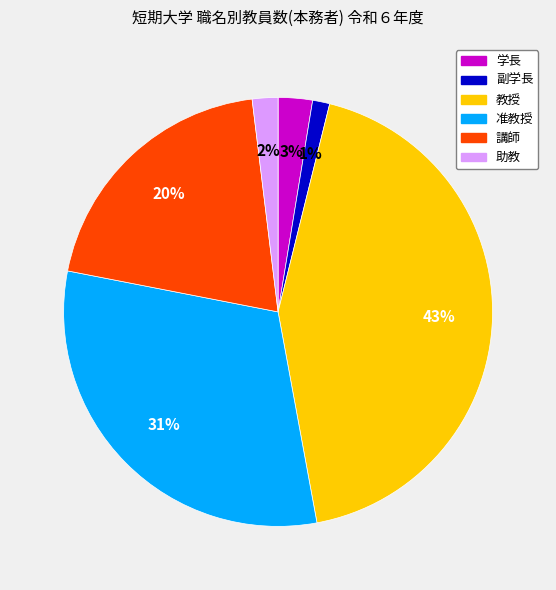

Rank the categories by value from highest to lowest.

教授, 准教授, 講師, 学長, 助教, 副学長